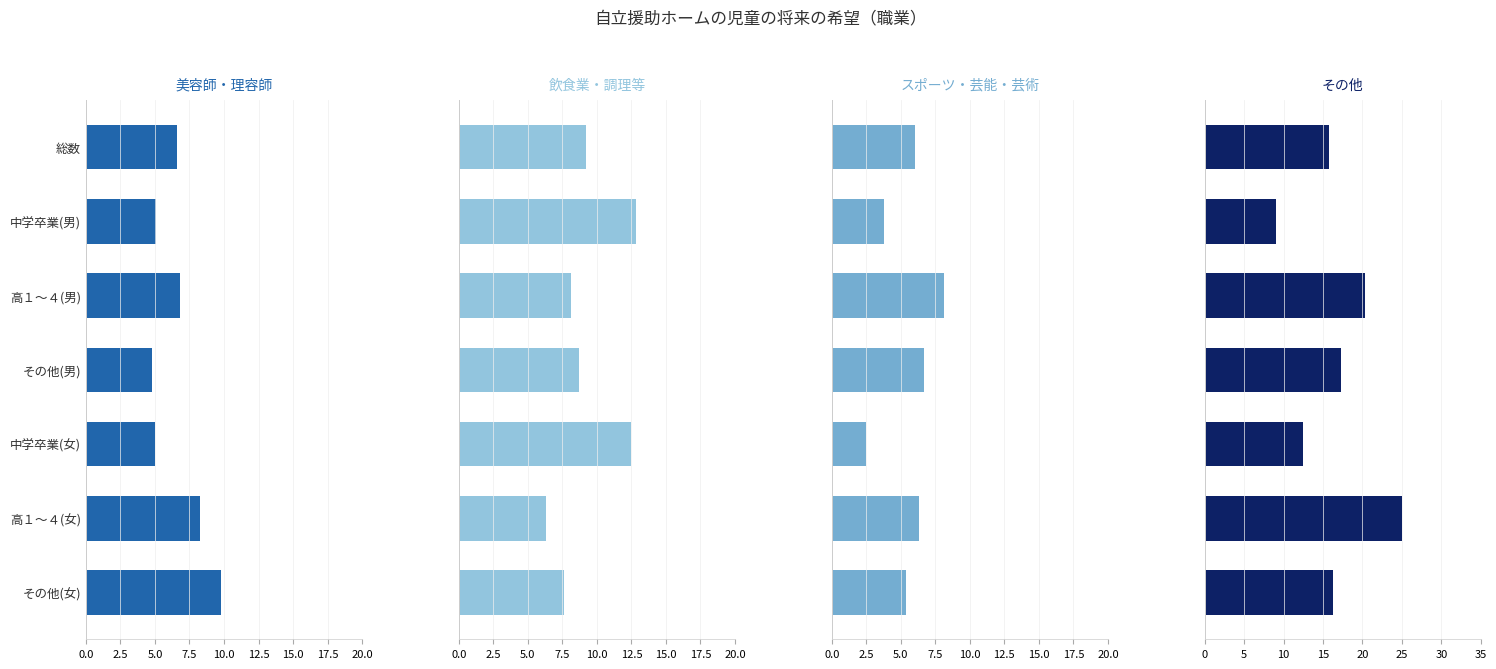

Reading left to right, list all the values displayed in this chart.

美容師・理容師: 6.6	5.1	6.8	4.8	5.0	8.3	9.8
飲食業・調理等: 9.2	12.8	8.1	8.7	12.5	6.3	7.6
スポーツ・芸能・芸術: 6.0	3.8	8.1	6.7	2.5	6.3	5.4
その他: 15.8	9.0	20.3	17.3	12.5	25.0	16.3